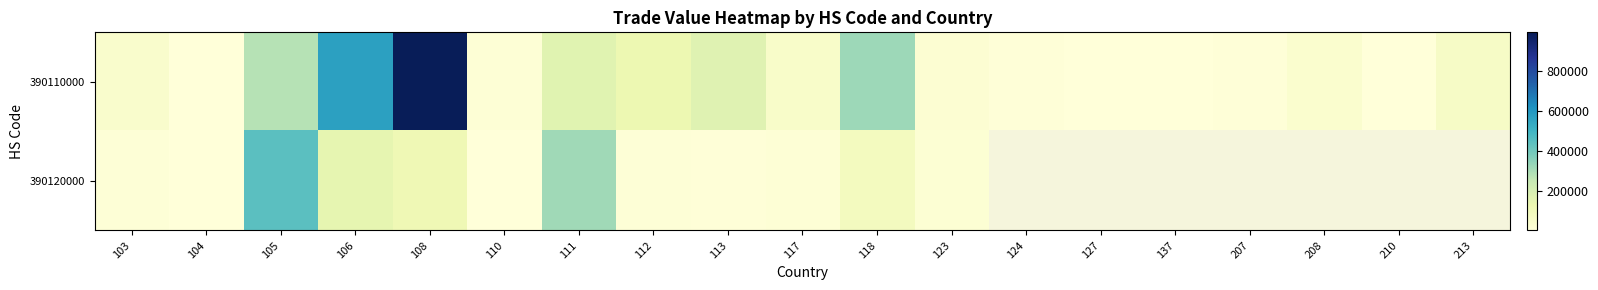

Rank the series by their maximum value, from highest to lowest.

390110000, 390120000